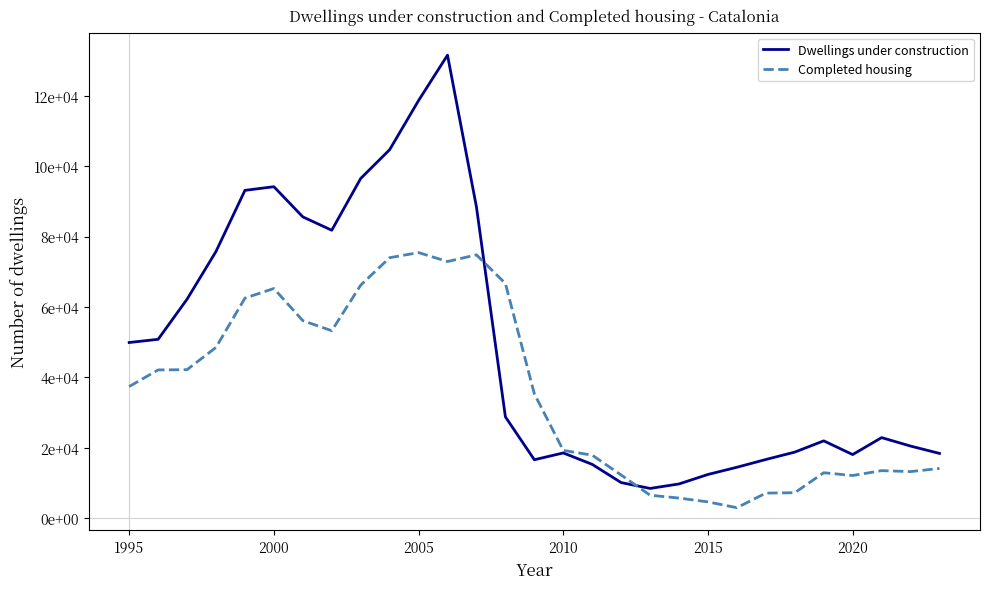

What is the difference between the maximum and second lowest values in the Dwellings under construction series?

121780